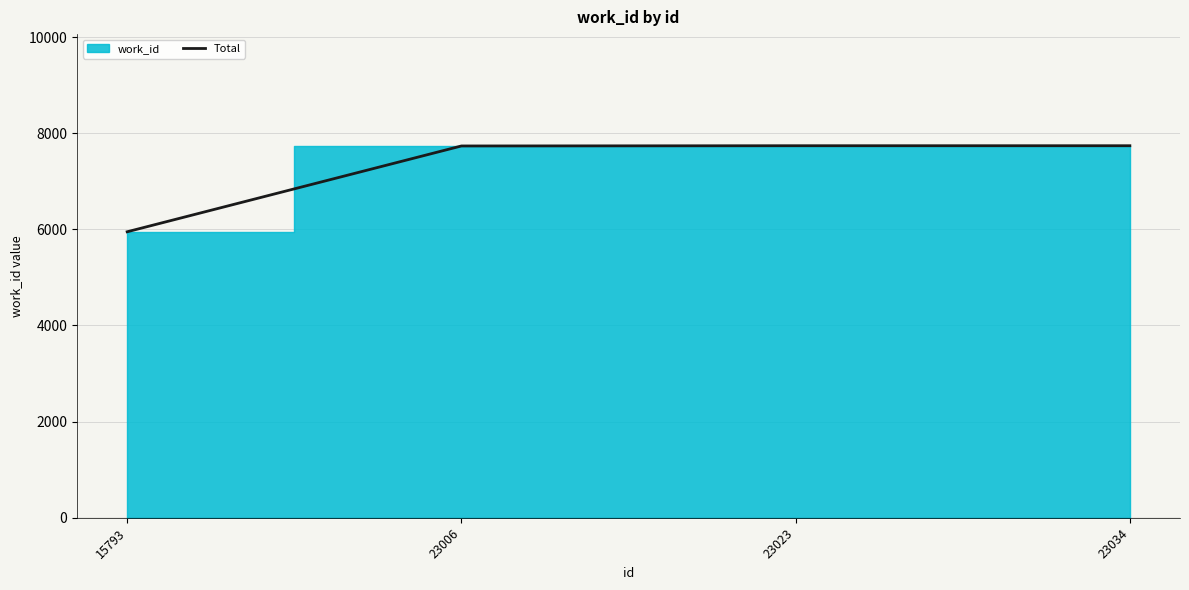

Reading right to left, extract all data points from this chart.

7739	7739	7734	5949